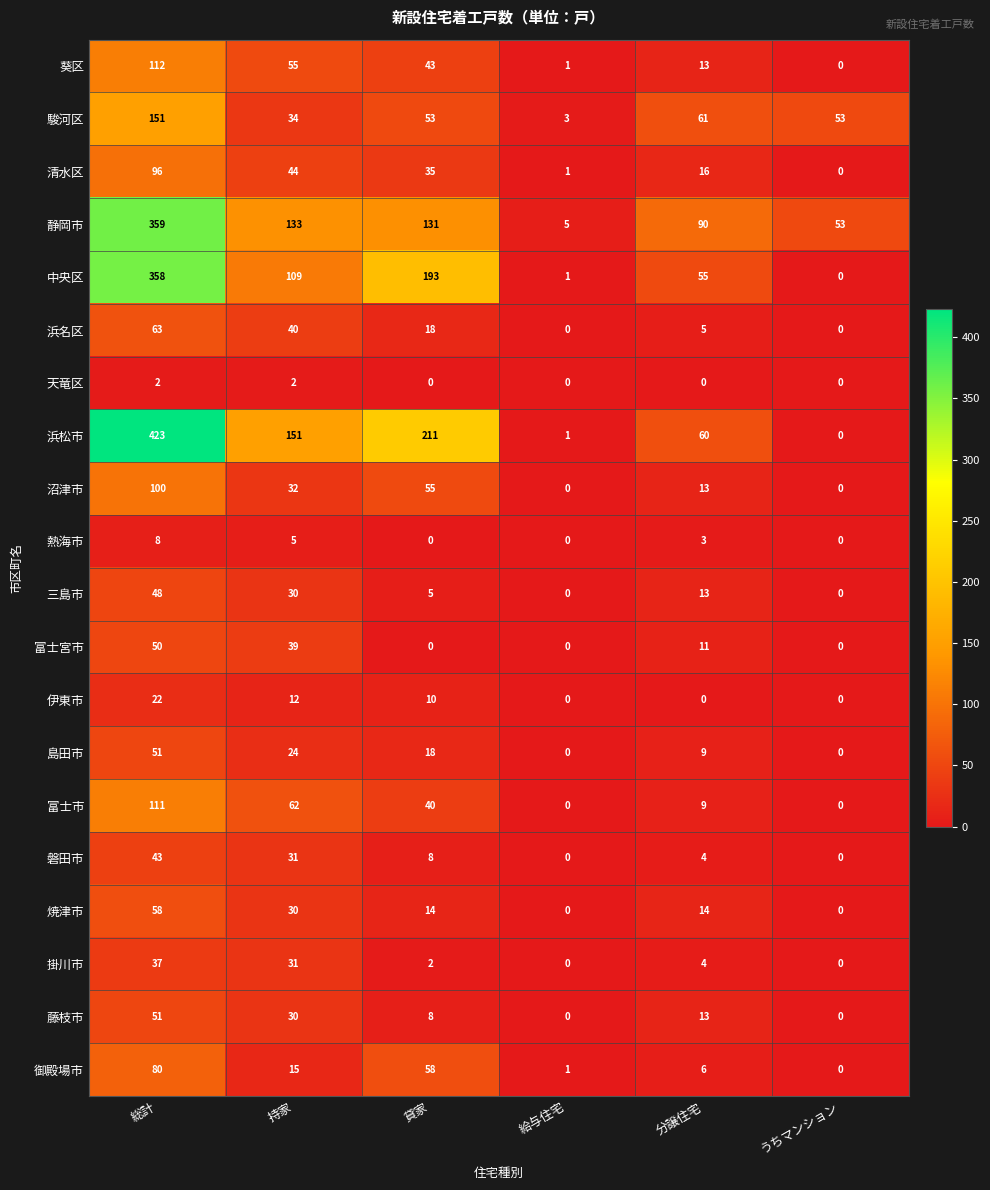

What is the average value of the 沼津市 series?

33